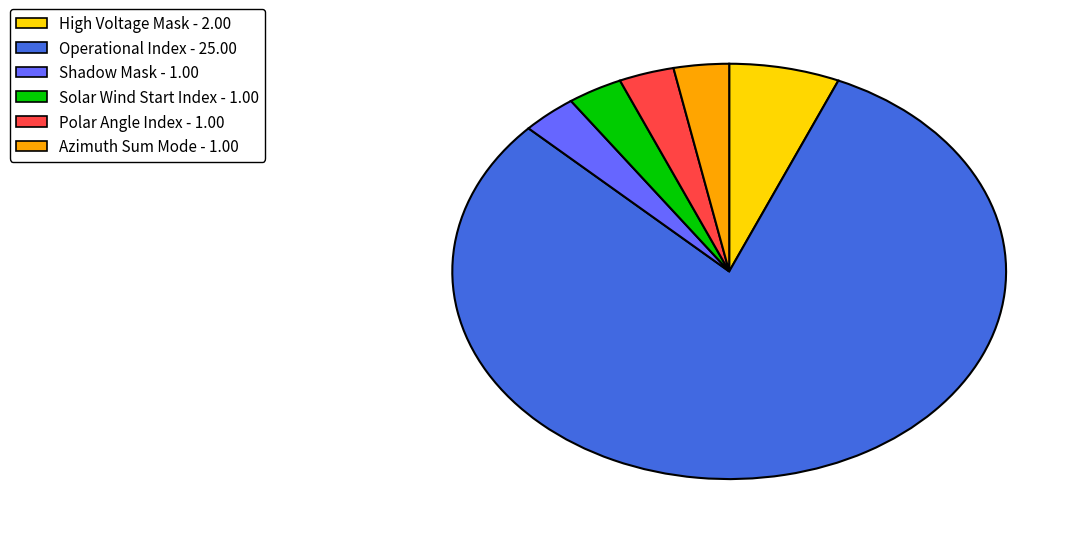

Is there a majority slice in this chart?

Yes